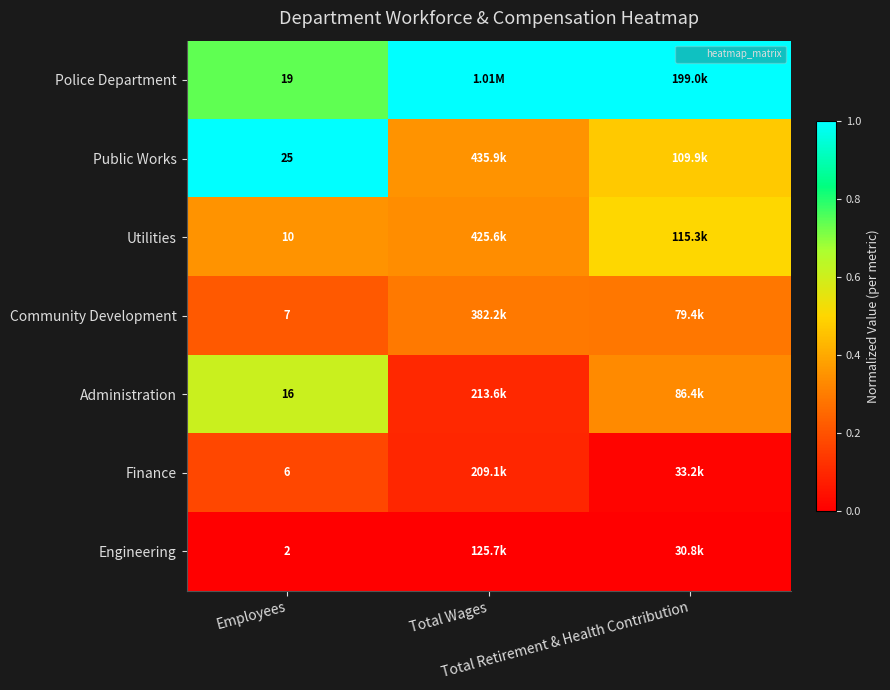

Rank the series at Total Wages from lowest to highest value.

Engineering, Finance, Administration, Community Development, Utilities, Public Works, Police Department